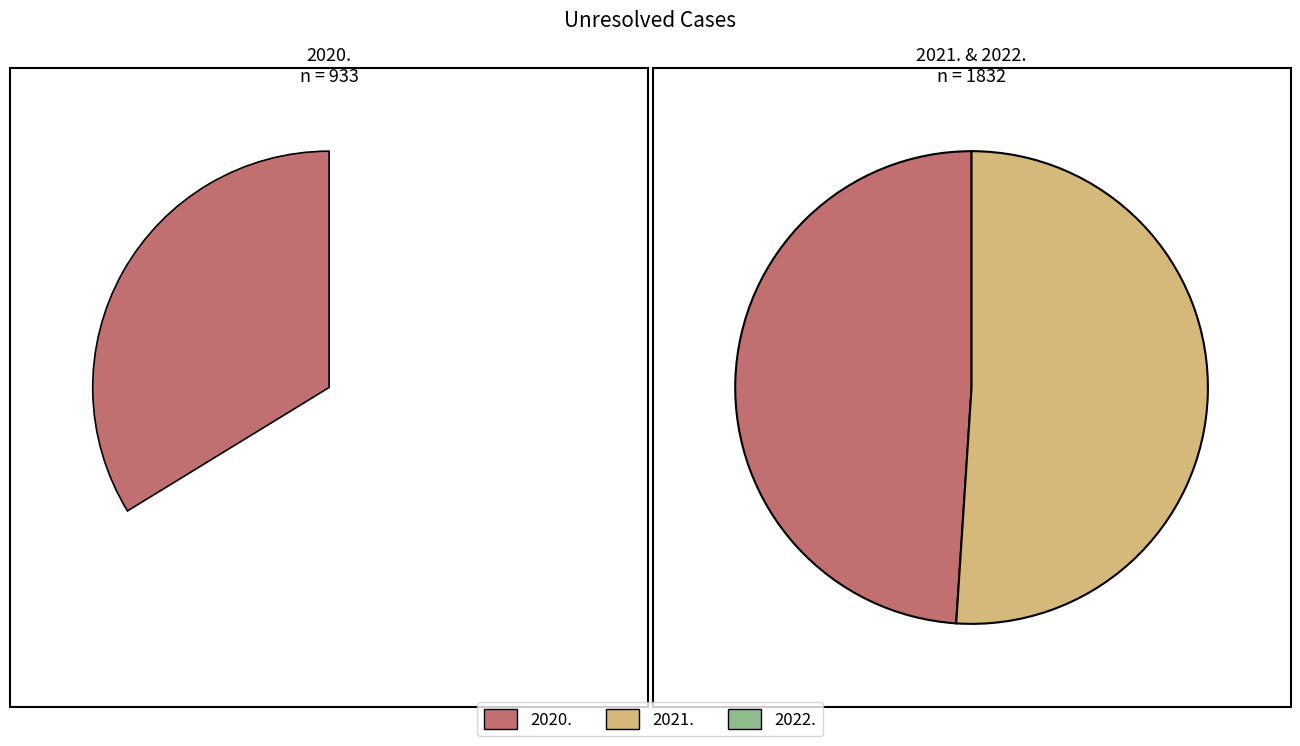

Count the number of slices in the pie.

3